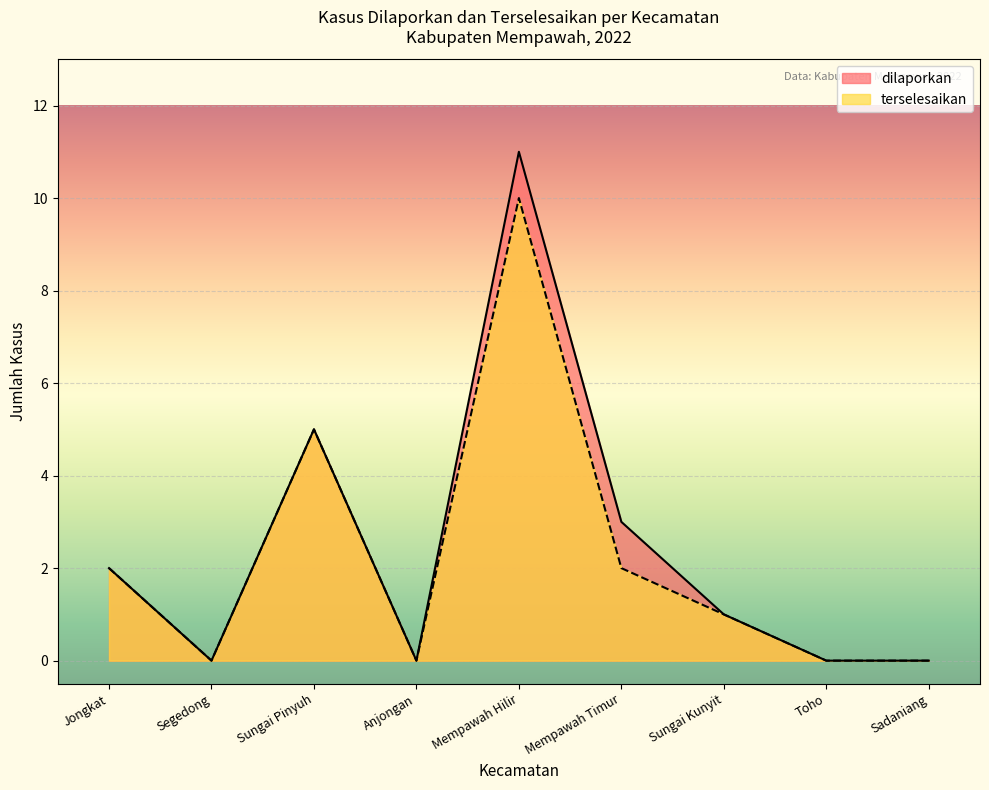

True or false: terselesaikan and dilaporkan cross at least once.

False